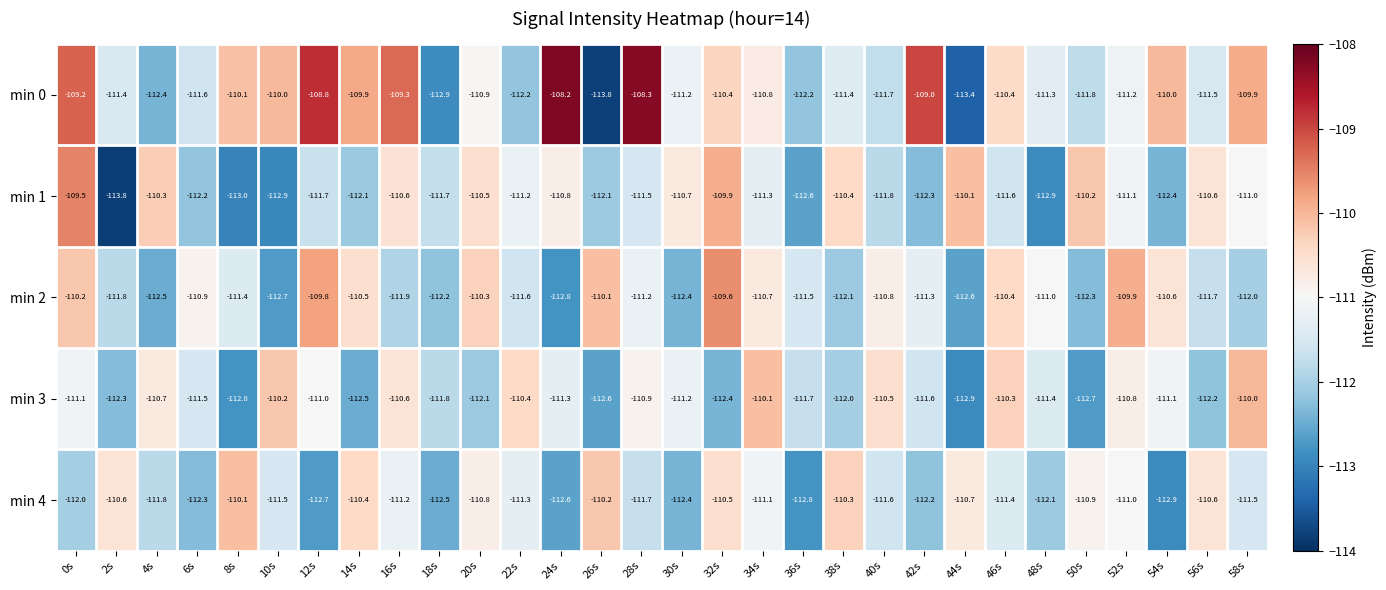

What is the difference between the maximum and minimum values in the min 1 series?

4.3